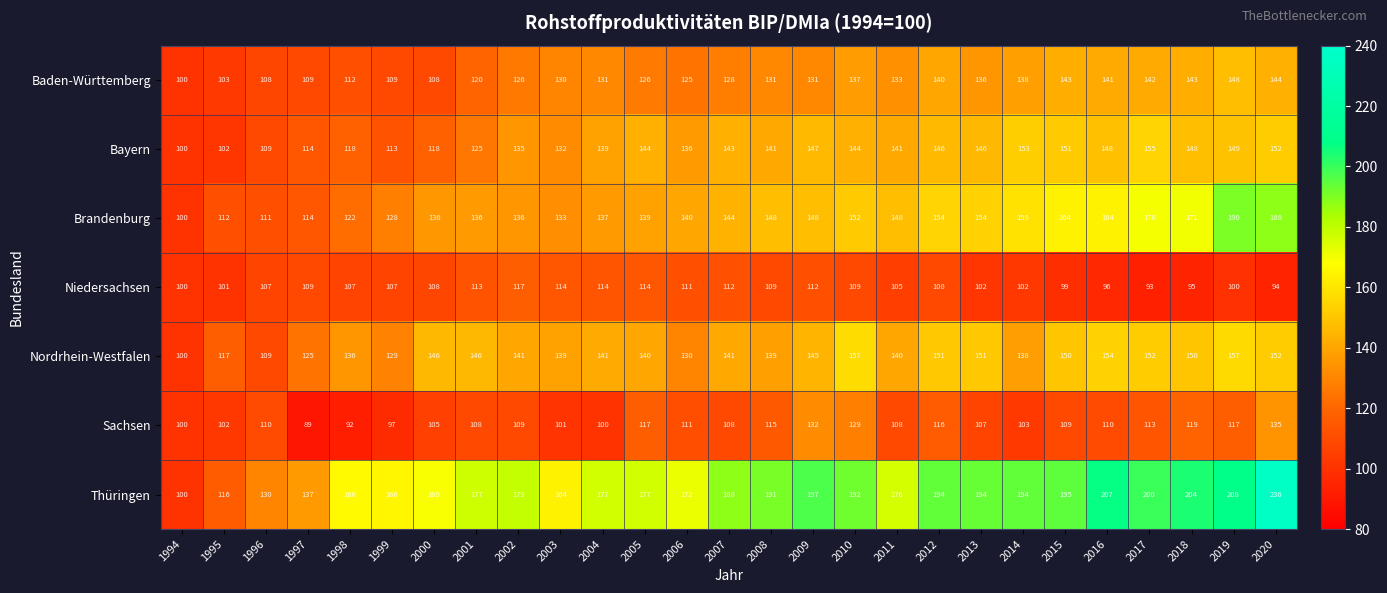

True or false: Nordrhein-Westfalen has a value of 154 at 2016.

True